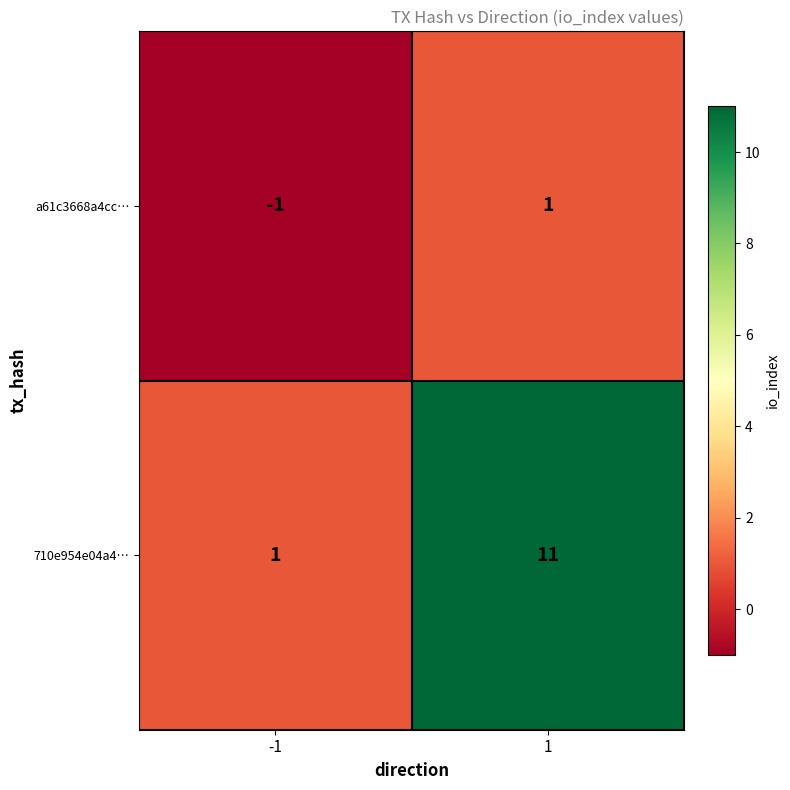

Is it true that 710e954e04a4… equals 11 at 1?

True